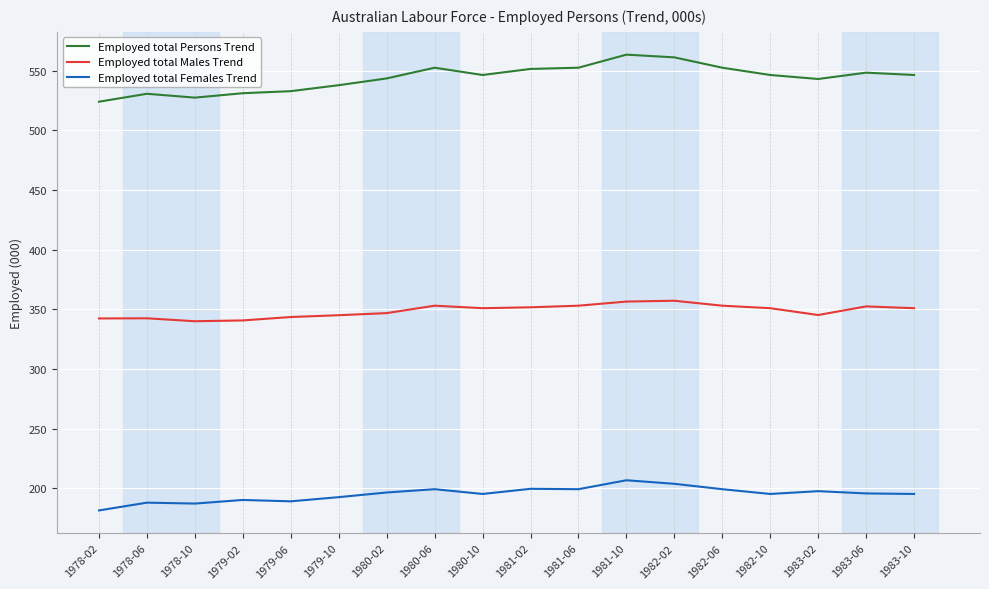

True or false: Employed total Males Trend and Employed total Females Trend cross at least once.

False